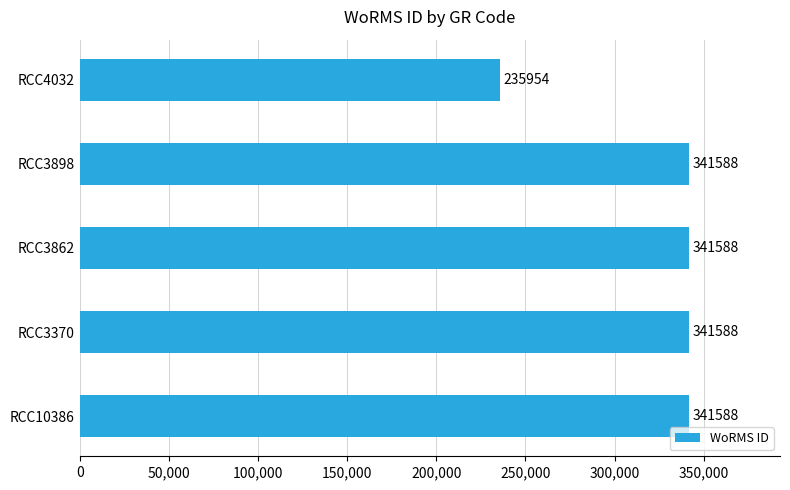

Approximately how many times larger is the value at RCC3370 compared to RCC3862?

1.0